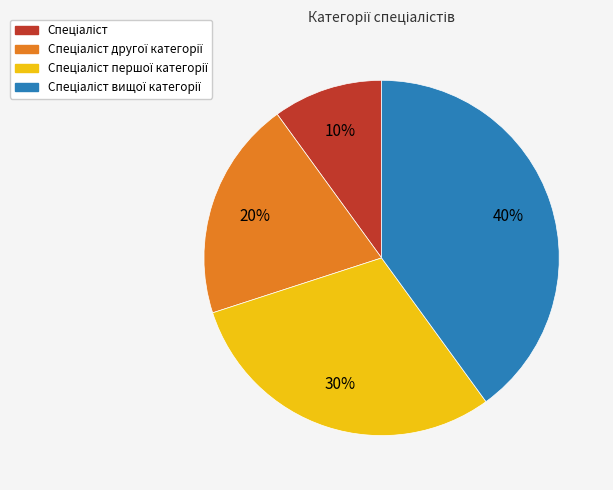

Does any single category account for the majority?

No